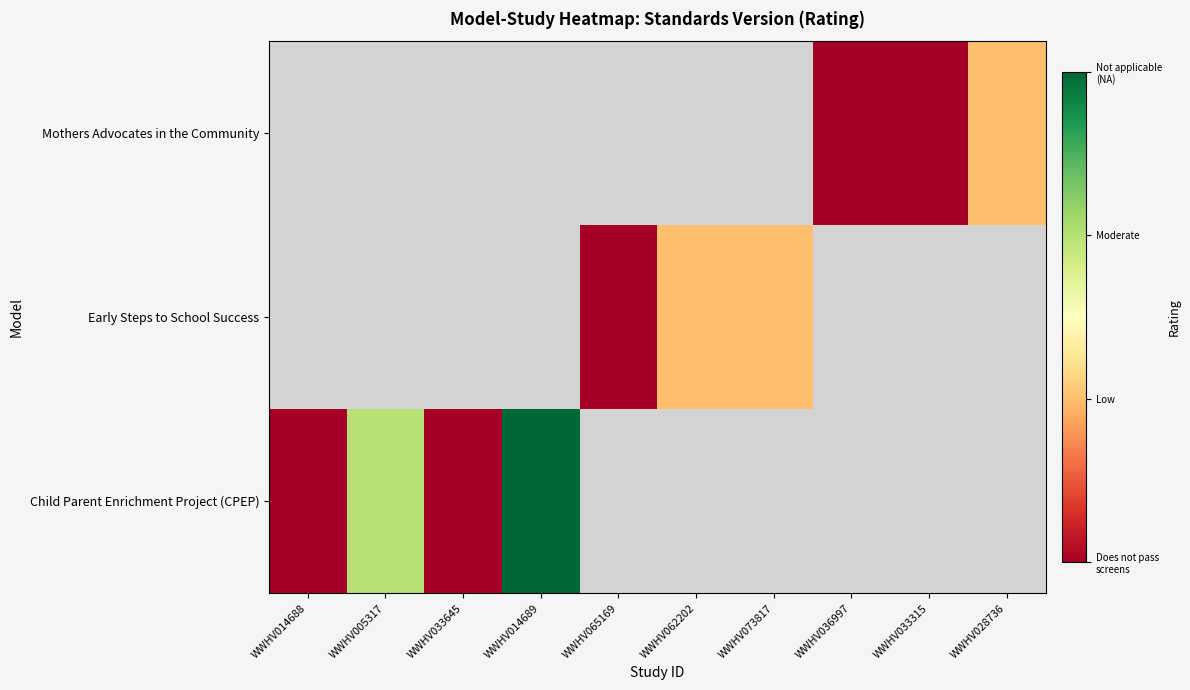

List the labels in order of Child Parent Enrichment Project (CPEP) value, smallest first.

WWHV014688, WWHV033645, WWHV005317, WWHV014689, WWHV065169, WWHV062202, WWHV073817, WWHV036997, WWHV033315, WWHV028736